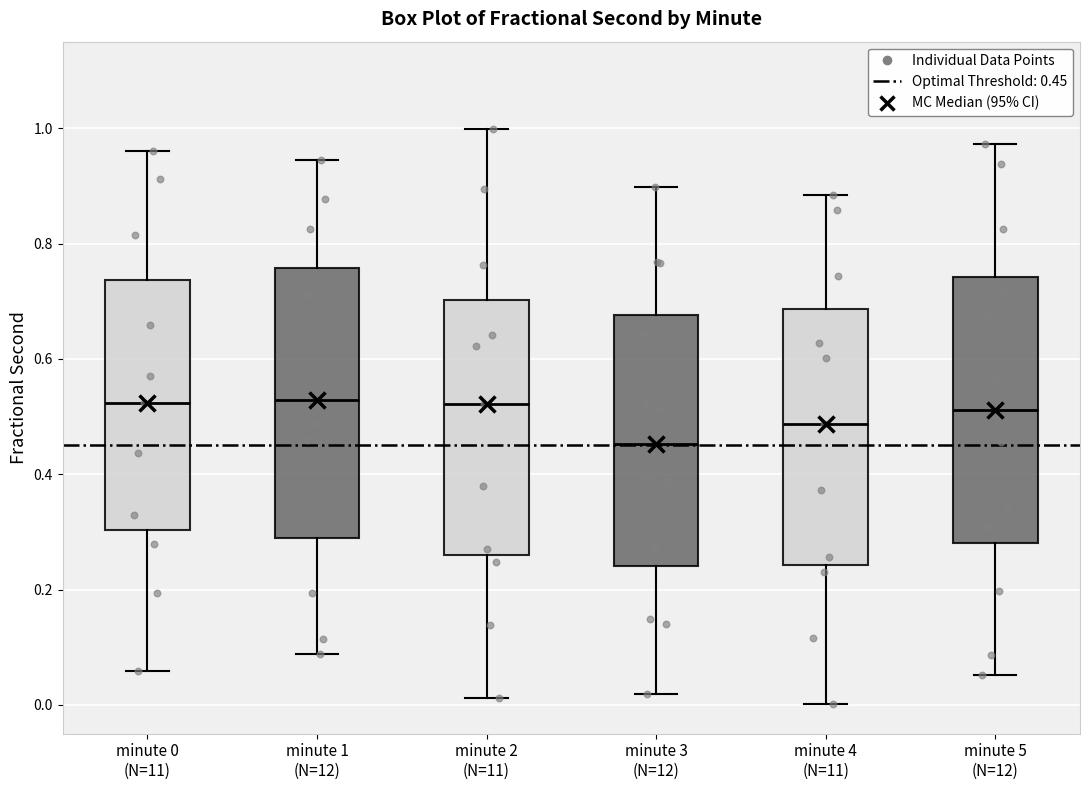

Reading left to right, read every box against the y-axis: the position of its median line, the range the box covers, and the ends of its whiskers. The values are not printed on the chart, so give them approximately, as read against the axis.

minute 0 (N=11): median 0.52, box 0.30 to 0.74, whiskers 0.06 to 0.96
minute 1 (N=12): median 0.52, box 0.28 to 0.76, whiskers 0.08 to 0.94
minute 2 (N=11): median 0.52, box 0.26 to 0.70, whiskers 0.02 to 1.00
minute 3 (N=12): median 0.46, box 0.24 to 0.68, whiskers 0.02 to 0.90
minute 4 (N=11): median 0.48, box 0.24 to 0.68, whiskers 0.00 to 0.88
minute 5 (N=12): median 0.52, box 0.28 to 0.74, whiskers 0.06 to 0.98